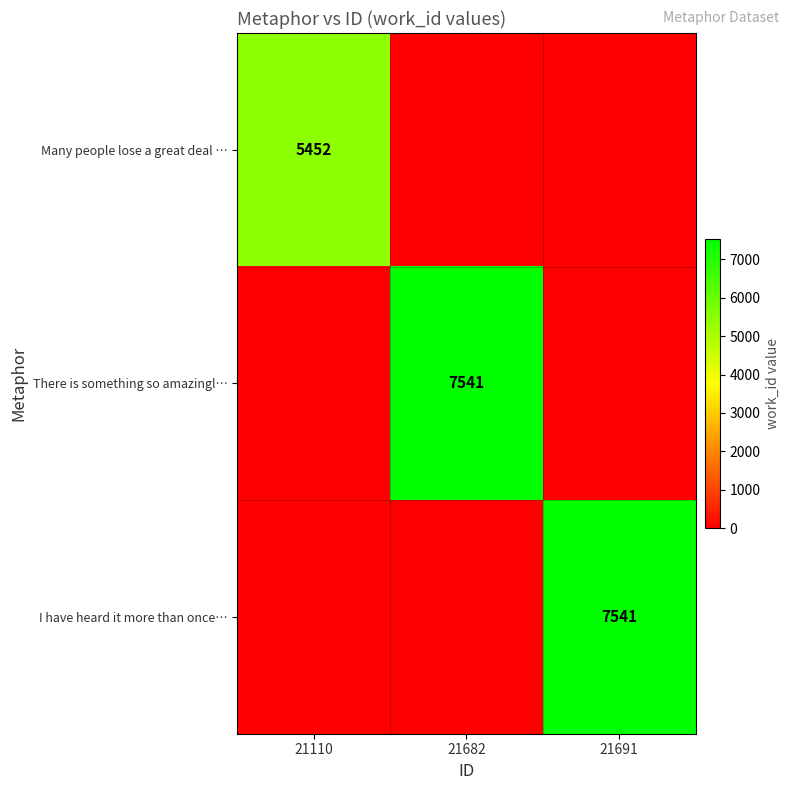

The value of I have heard it more than once… at 21691 is 7541. True or false?

True